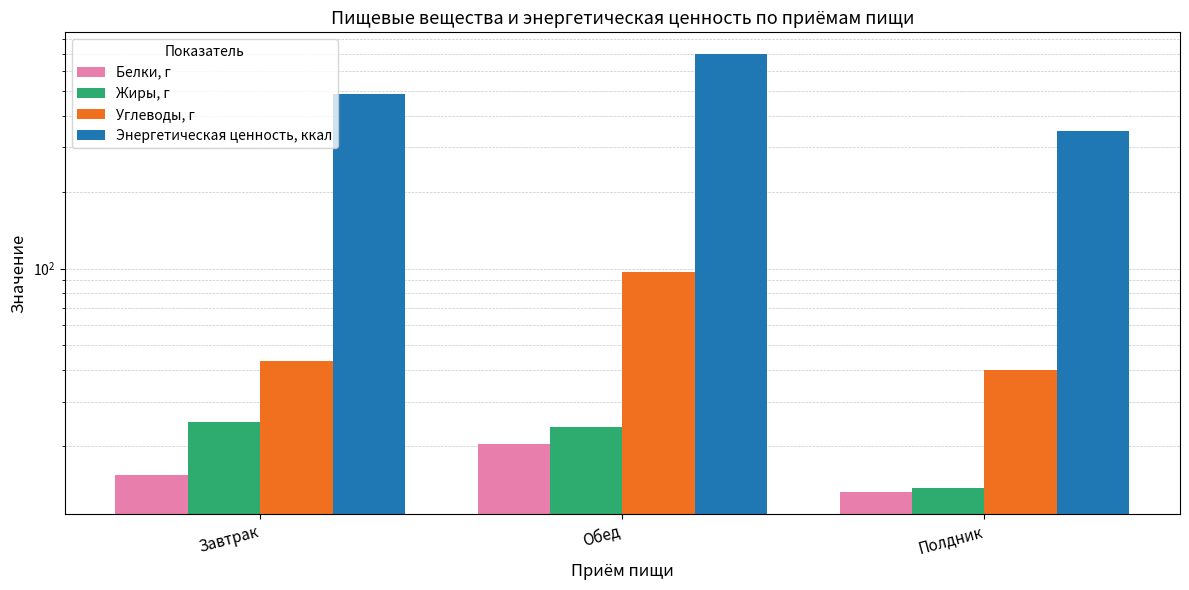

How many bars are there in each group?

4